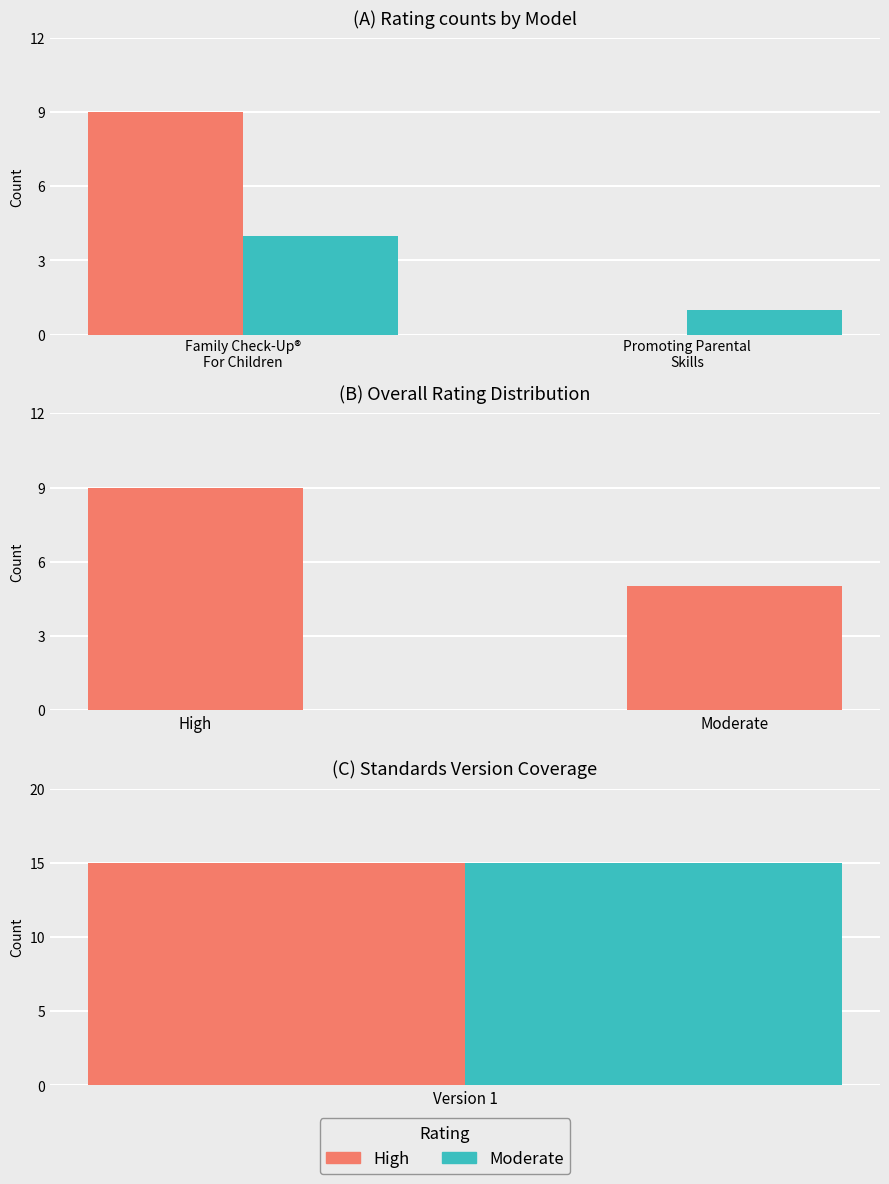

Between Family Check-Up®
For Children and Promoting Parental
Skills, which series saw the biggest shift?

High